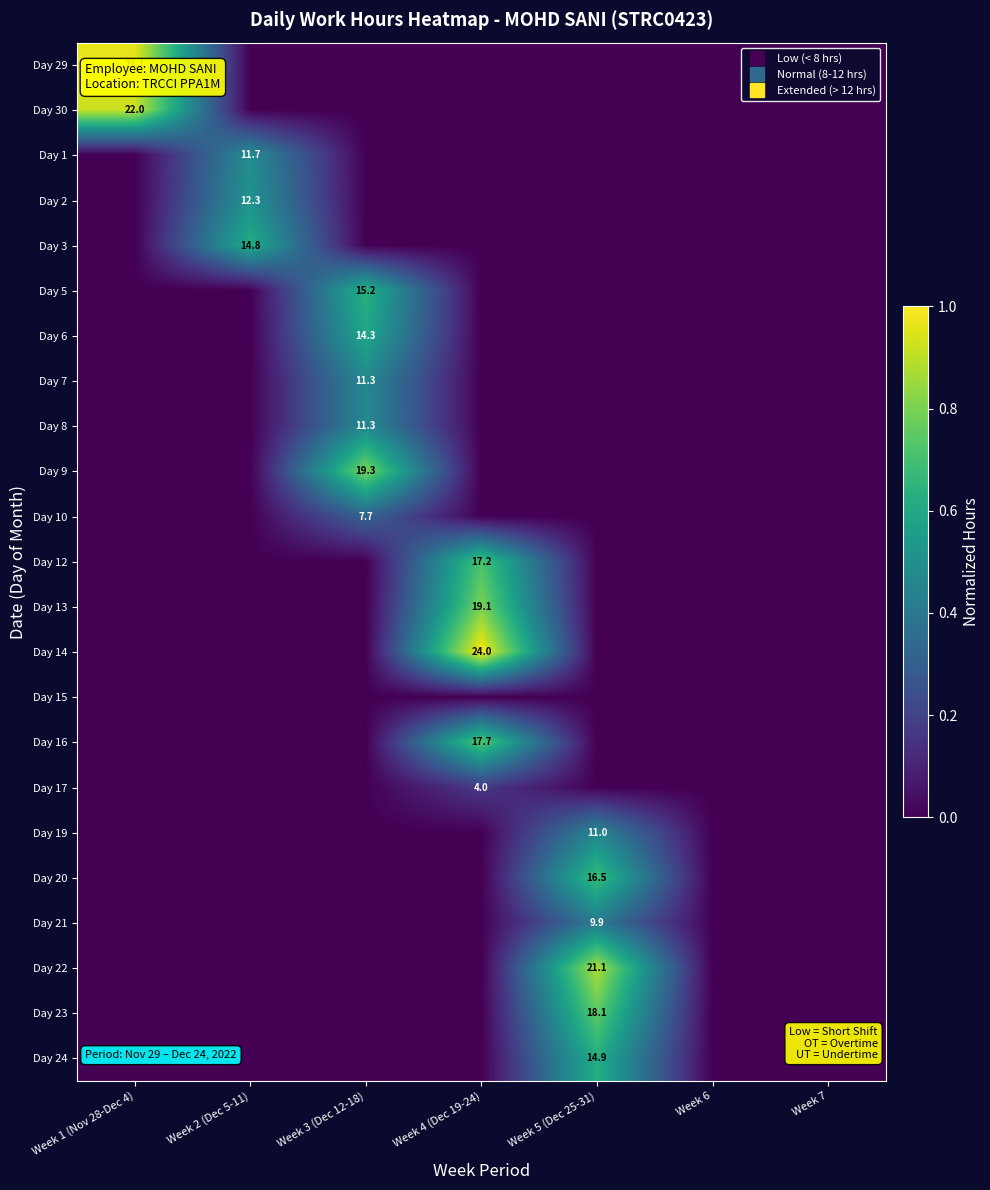

List the labels in order of Day 16 value, largest first.

Week 4 (Dec 19-24), Week 1 (Nov 28-Dec 4), Week 2 (Dec 5-11), Week 3 (Dec 12-18), Week 5 (Dec 25-31), Week 6, Week 7